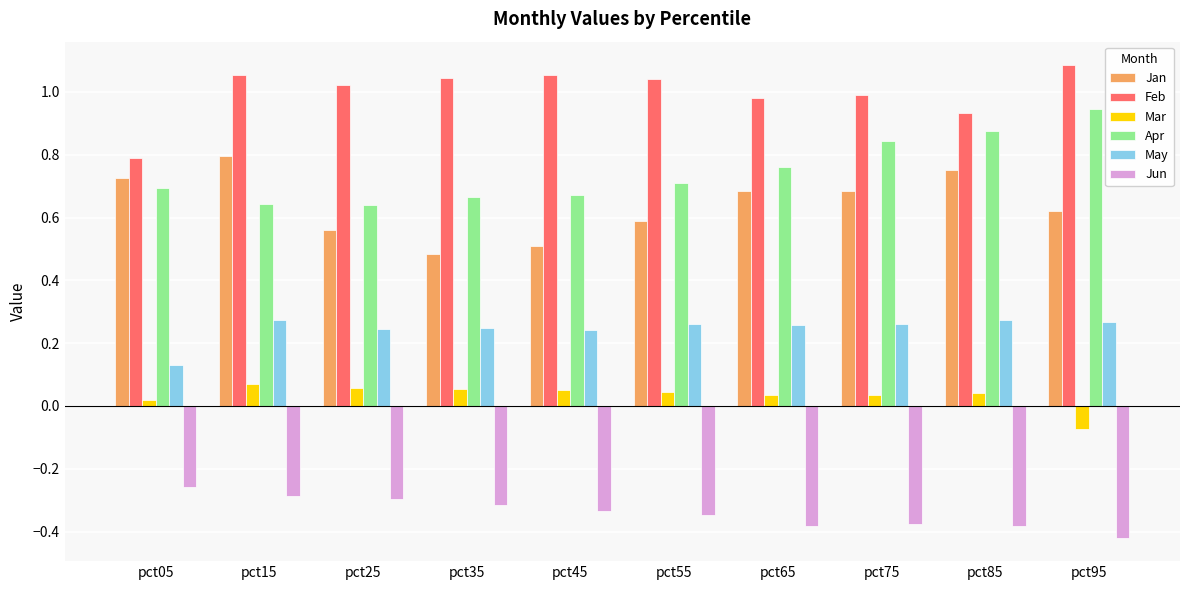

At pct15, list the series in order from largest to smallest.

Feb, Jan, Apr, May, Mar, Jun